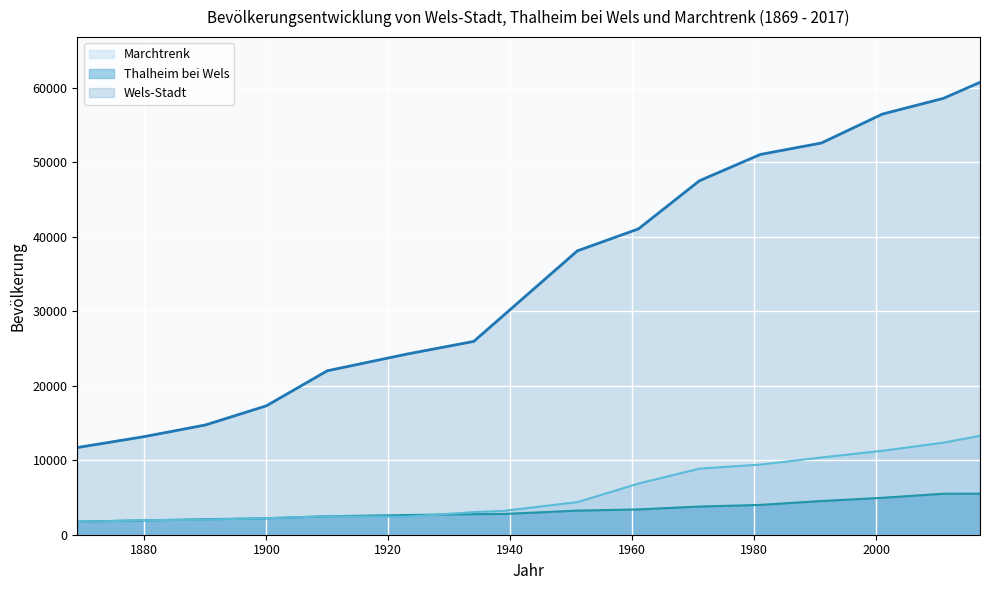

What is the greatest value displayed?

60739